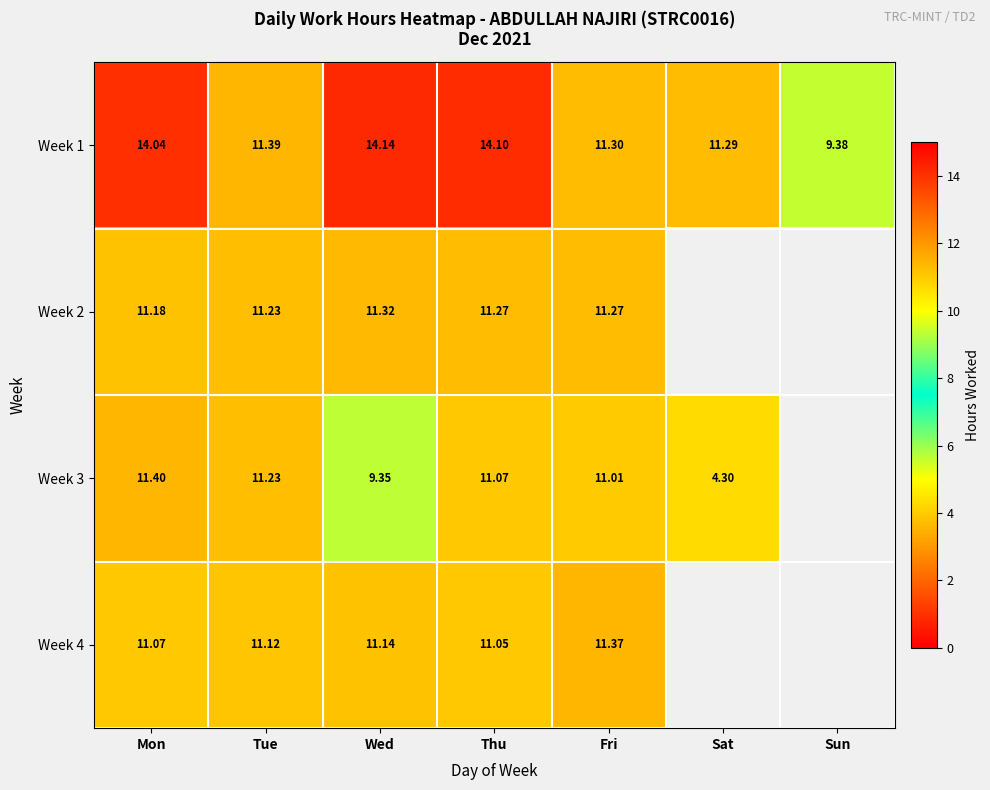

Is the value of Week 3 at Mon greater than the value of Week 4 at Wed?

Yes